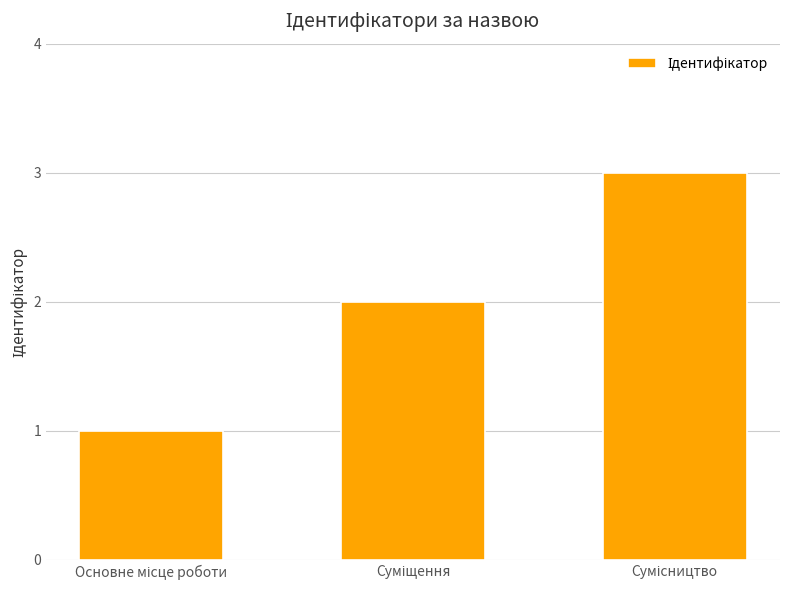

What is the difference between the second highest and minimum values?

1